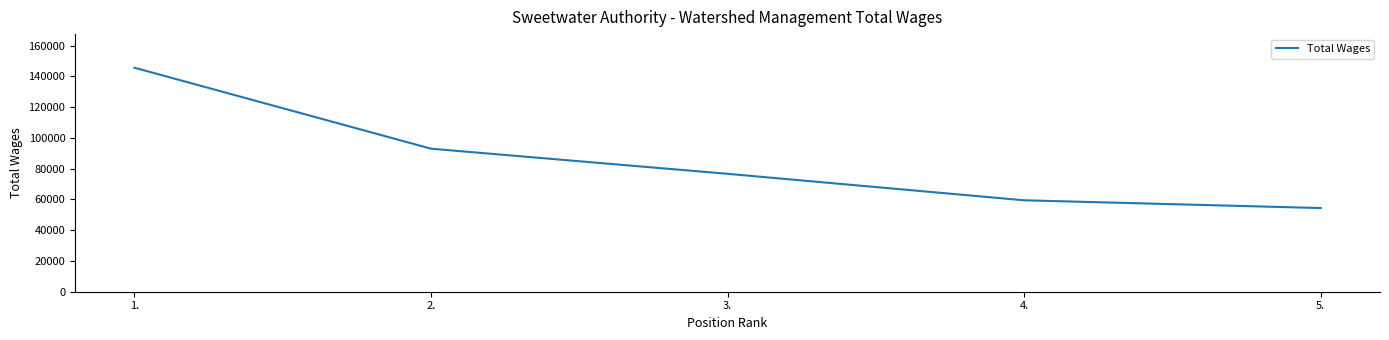

Between 5. and 1., which is larger?

1.